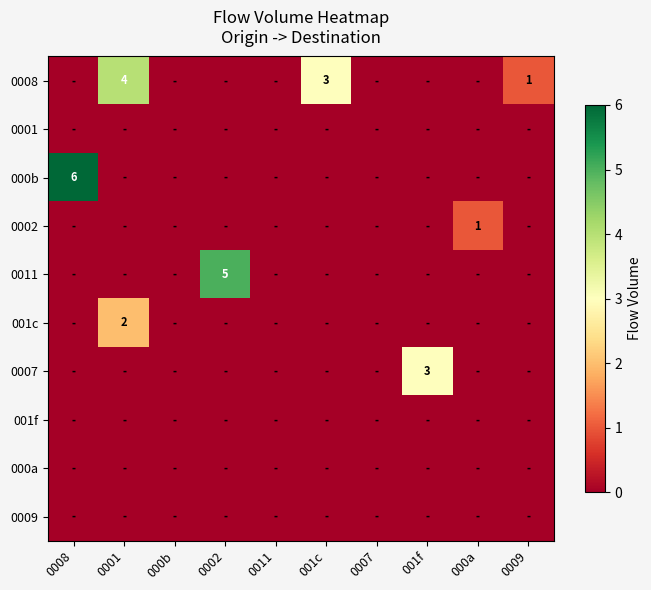

Count the row_3 values in the range 0 to 1.

10